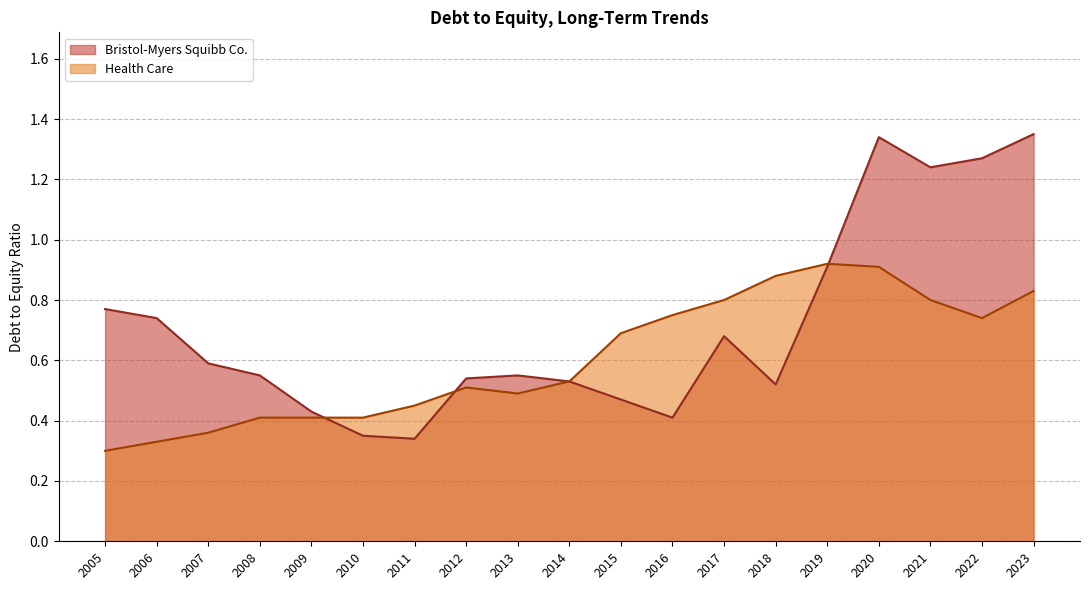

What is the difference between the highest and lowest values at 2005?

0.5